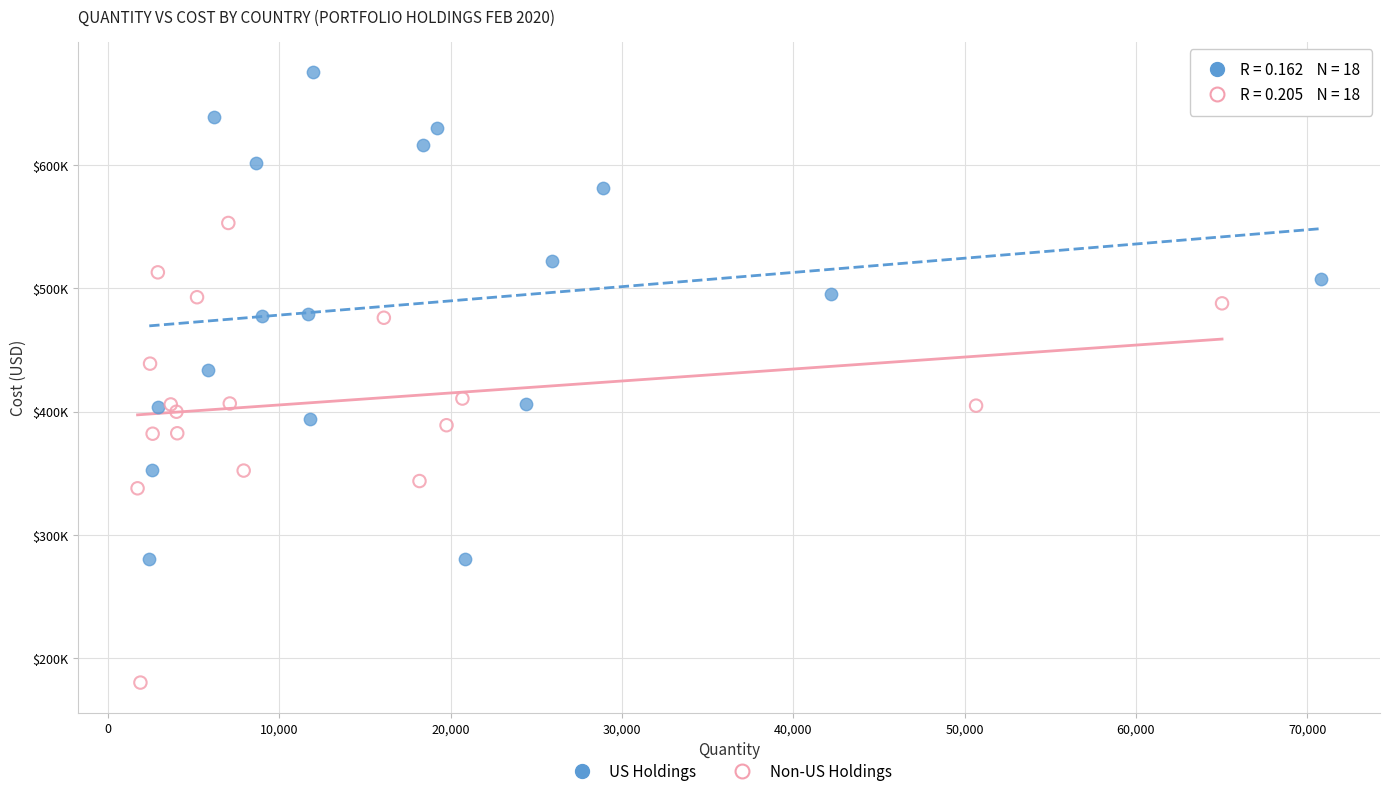

Which series has the widest spread of Y values?

US Holdings